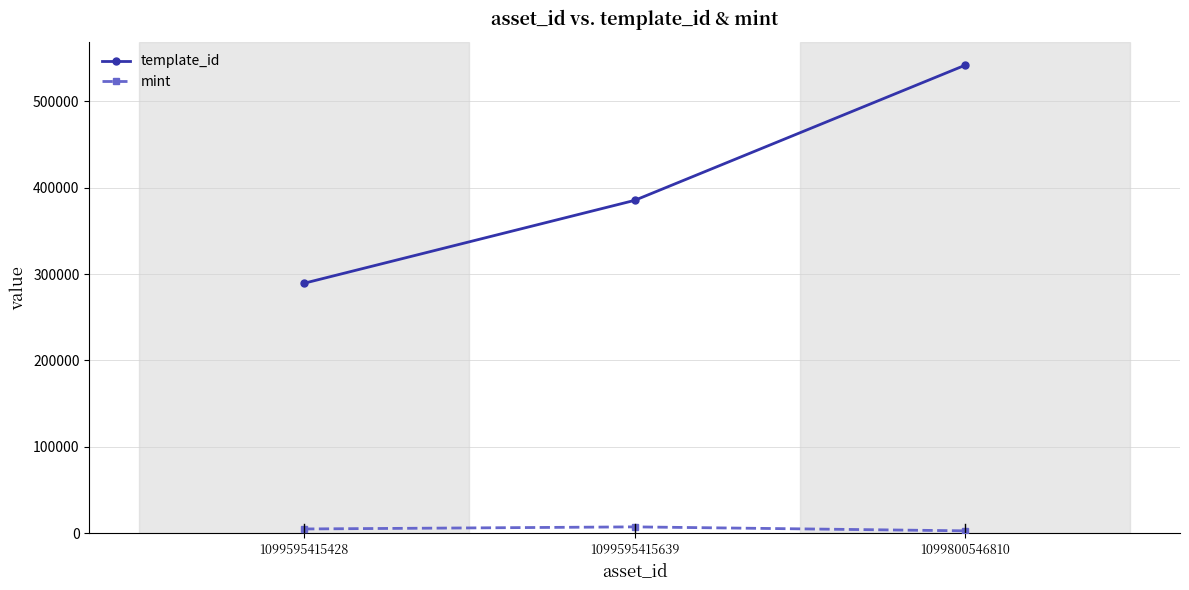

At 1099800546810, list the series in order from largest to smallest.

template_id, mint